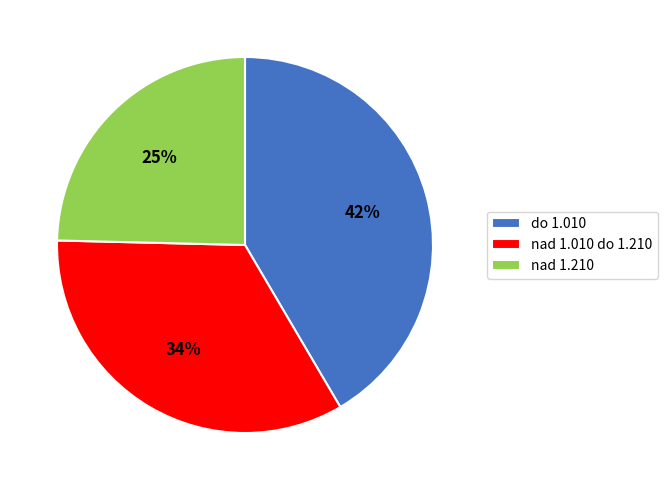

Is the sum of nad 1.010 do 1.210 and nad 1.210 greater than half?

Yes